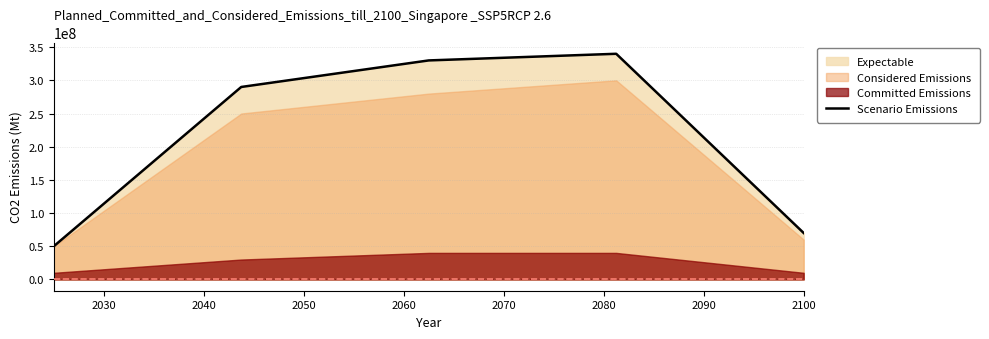

What is the difference between the second highest and second lowest values?

260000000